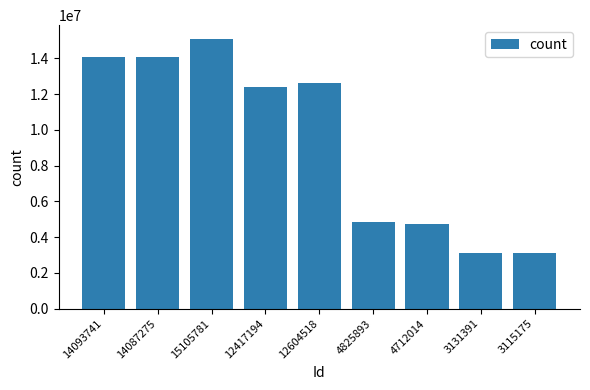

What is the label of the 5th bar from the left?

12604518